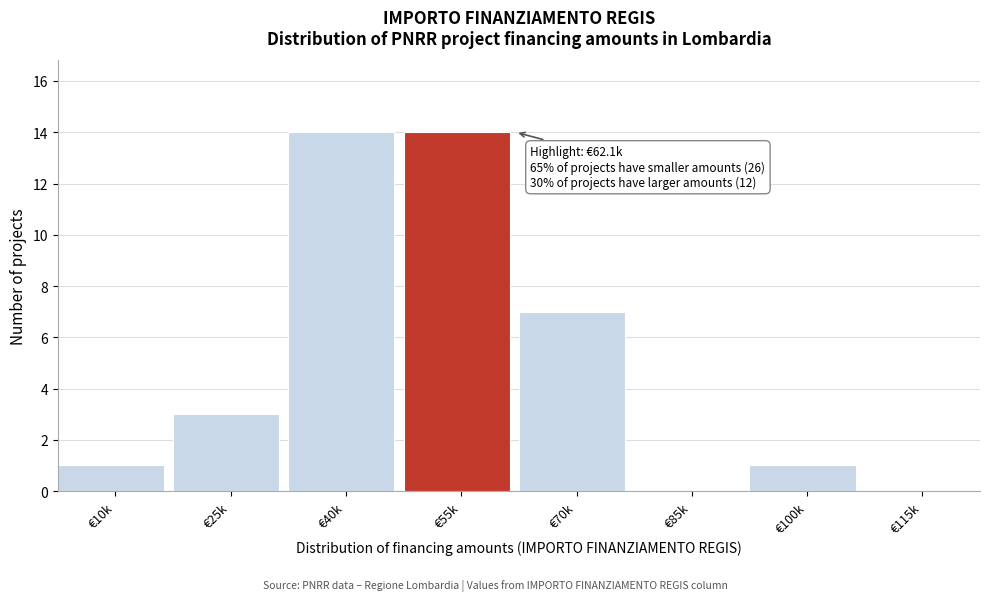

Reading left to right, extract all data points from this chart.

€10k=1	€25k=3	€40k=14	€55k=14	€70k=7	€85k=0	€100k=1	€115k=0